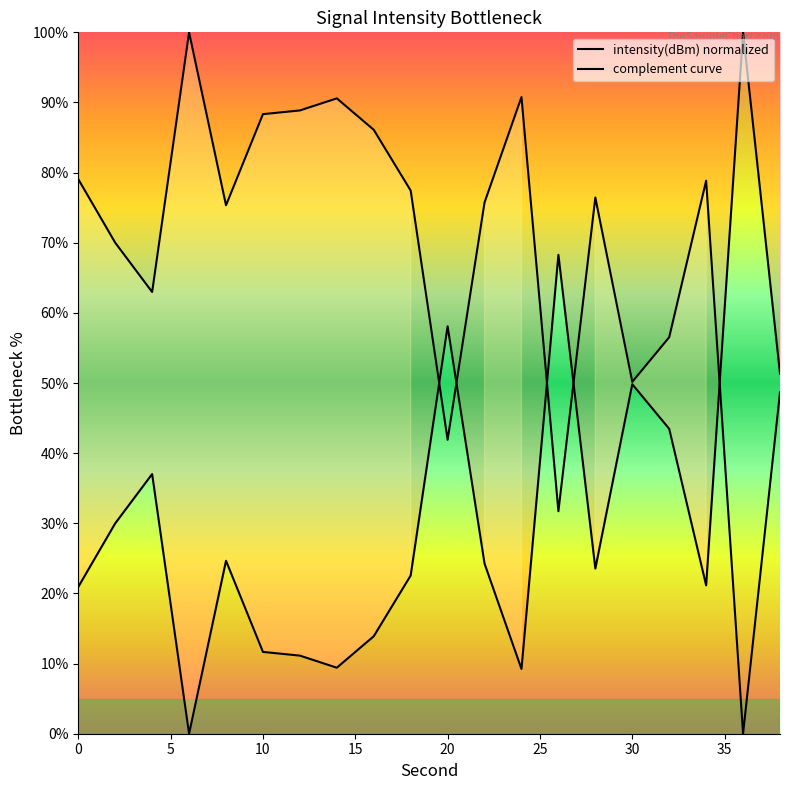

True or false: the data shows 18.4 at 32.

False